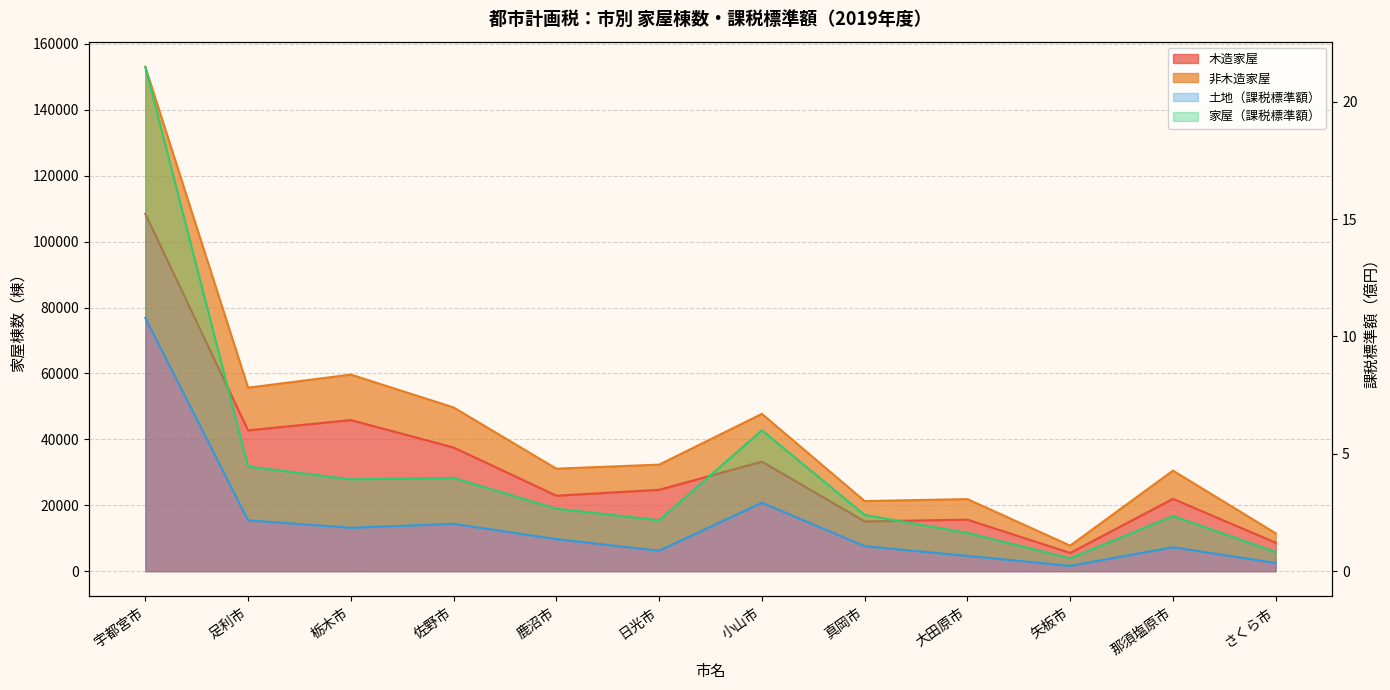

How many interior local valleys does the 家屋（課税標準額） series have?

3